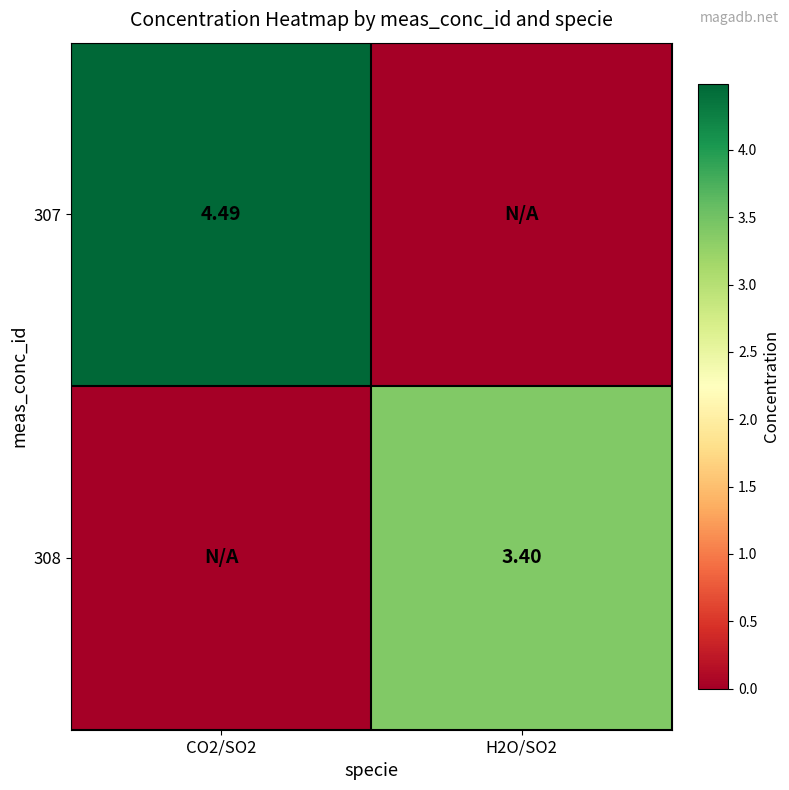

What is the difference between the highest and lowest values at CO2/SO2?

4.5